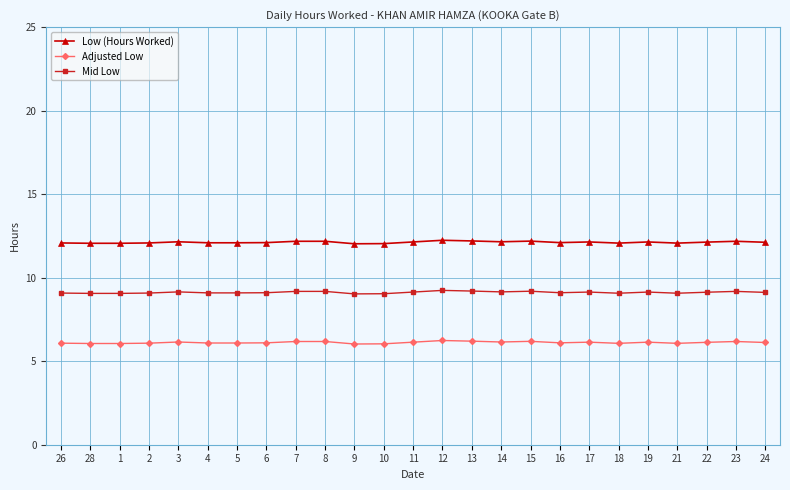

Is the value of Mid Low at 15 greater than the value of Low (Hours Worked) at 22?

No